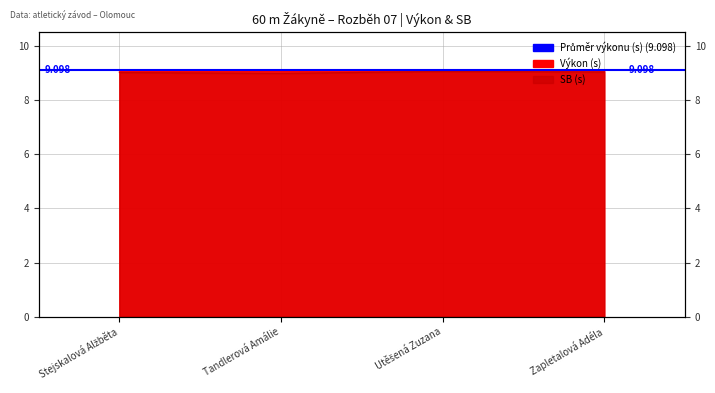

What is the difference between the maximum and minimum values in the SB series?

0.1